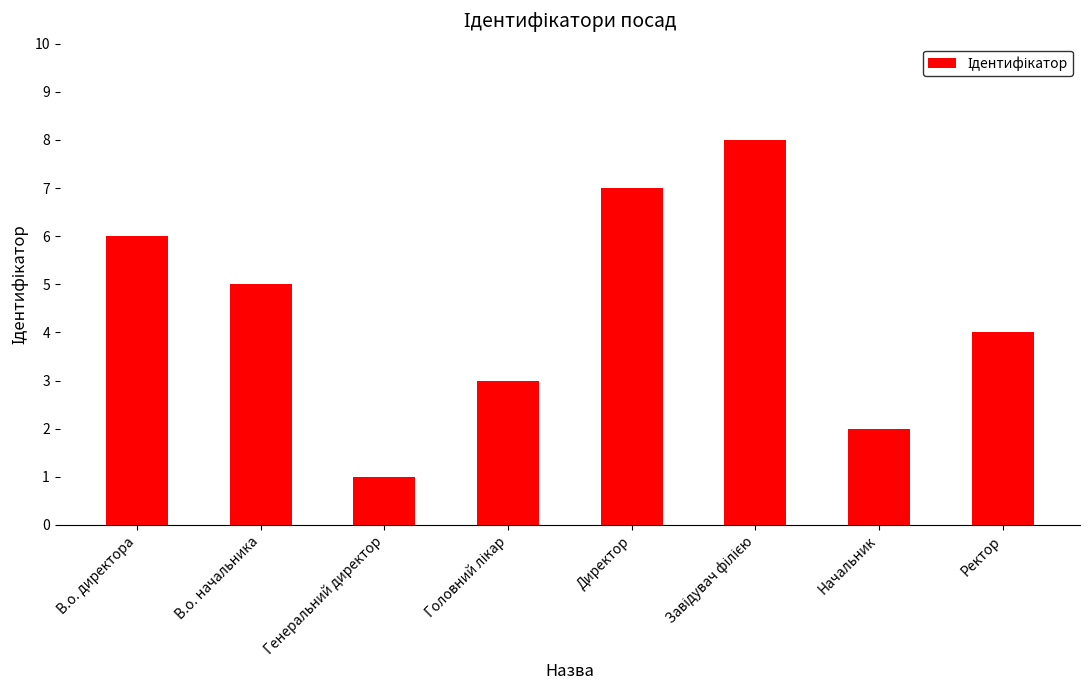

At which category does the chart reach its minimum across all series?

Генеральний директор